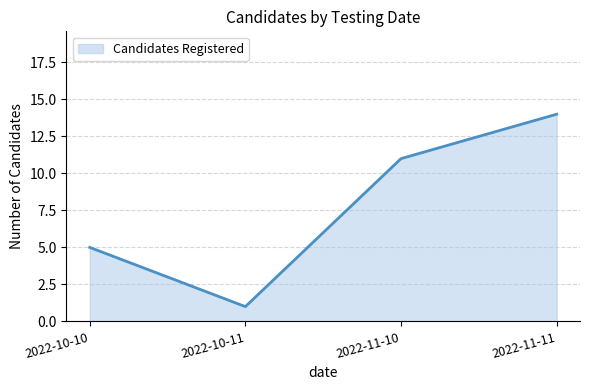

Reading left to right, list all the values displayed in this chart.

5	1	11	14